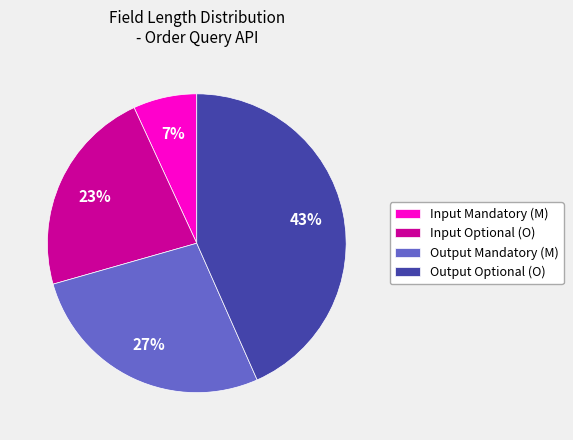

What is the smallest slice in the pie chart?

Input Mandatory (M)